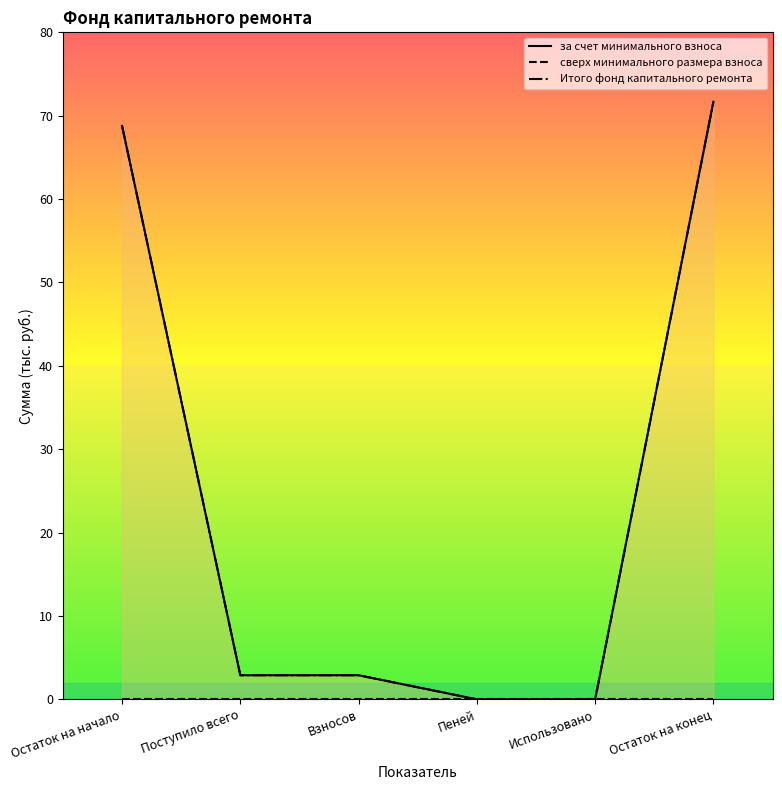

Is this an area chart (filled region under the line)?

No